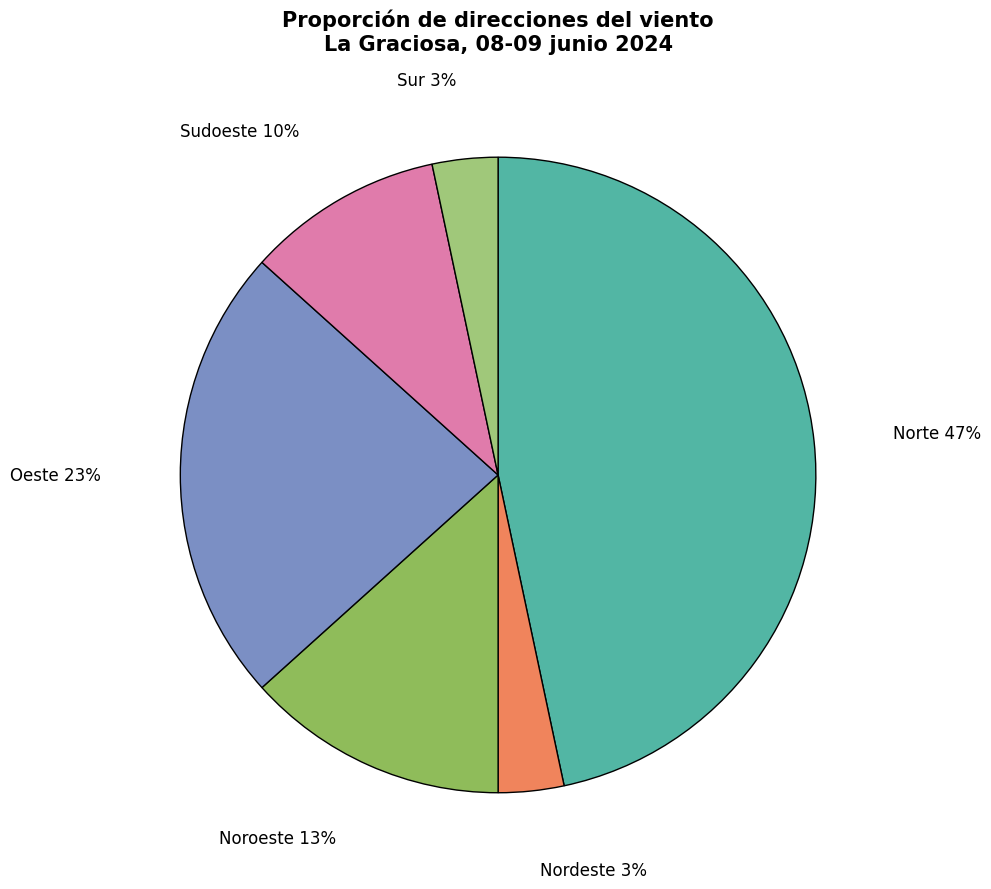

Which has a higher value, Sudoeste or Norte?

Norte